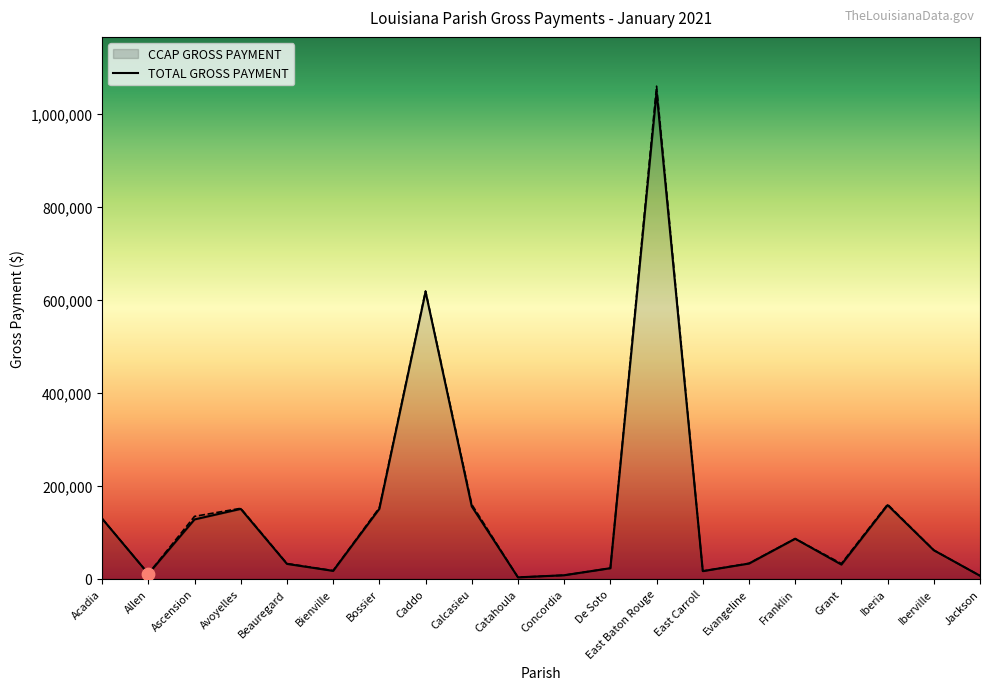

Which series contains the highest Y value?

TOTAL GROSS PAYMENT